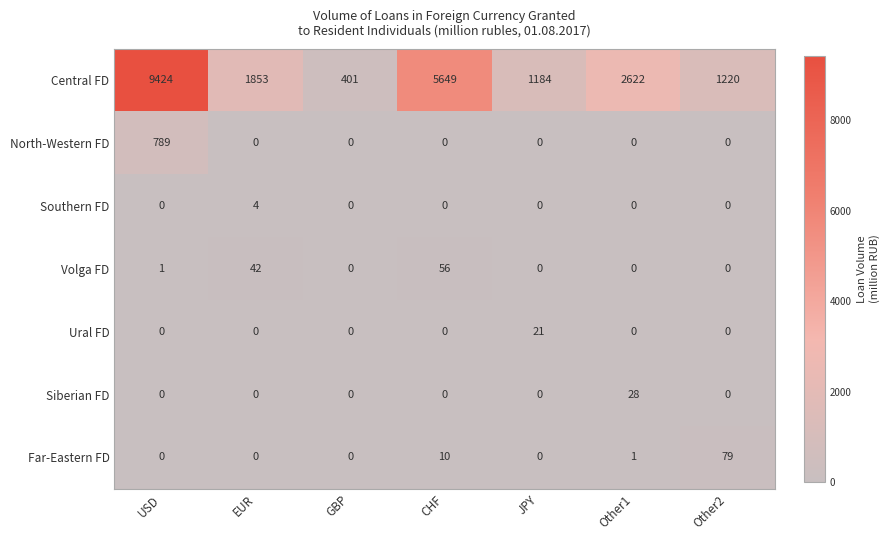

The value of North-Western FD at GBP is 0. True or false?

True